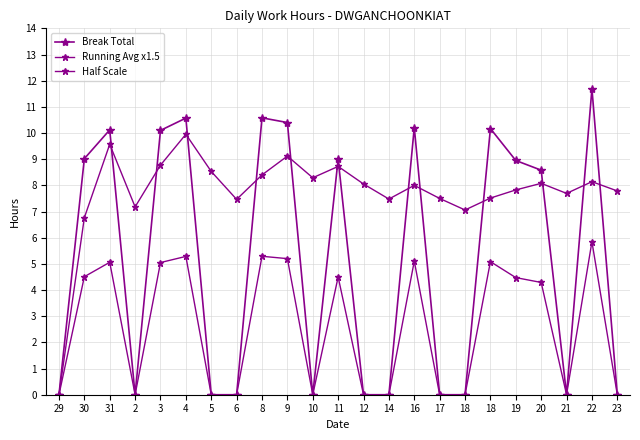

Rank the series at 12 from highest to lowest value.

Running Avg x1.5, Break Total, Half Scale